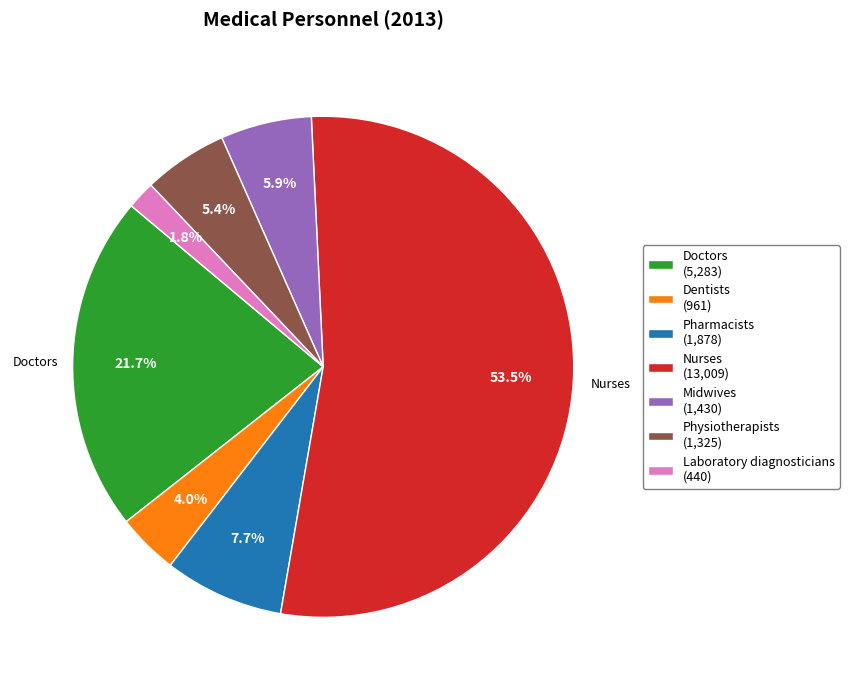

What is the smallest slice in the pie chart?

Laboratory diagnosticians